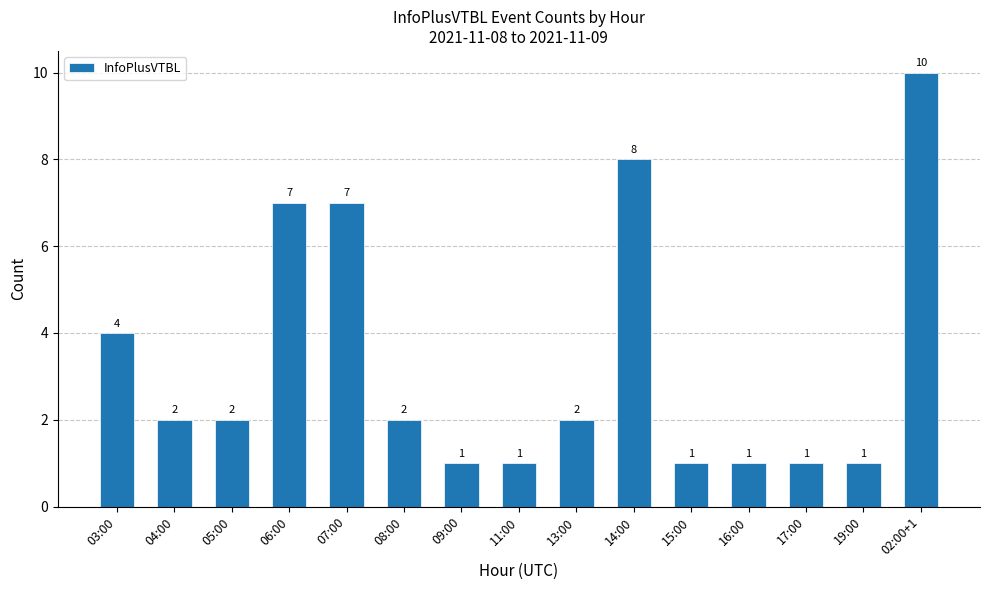

What is the change in value from 05:00 to 16:00?

-1